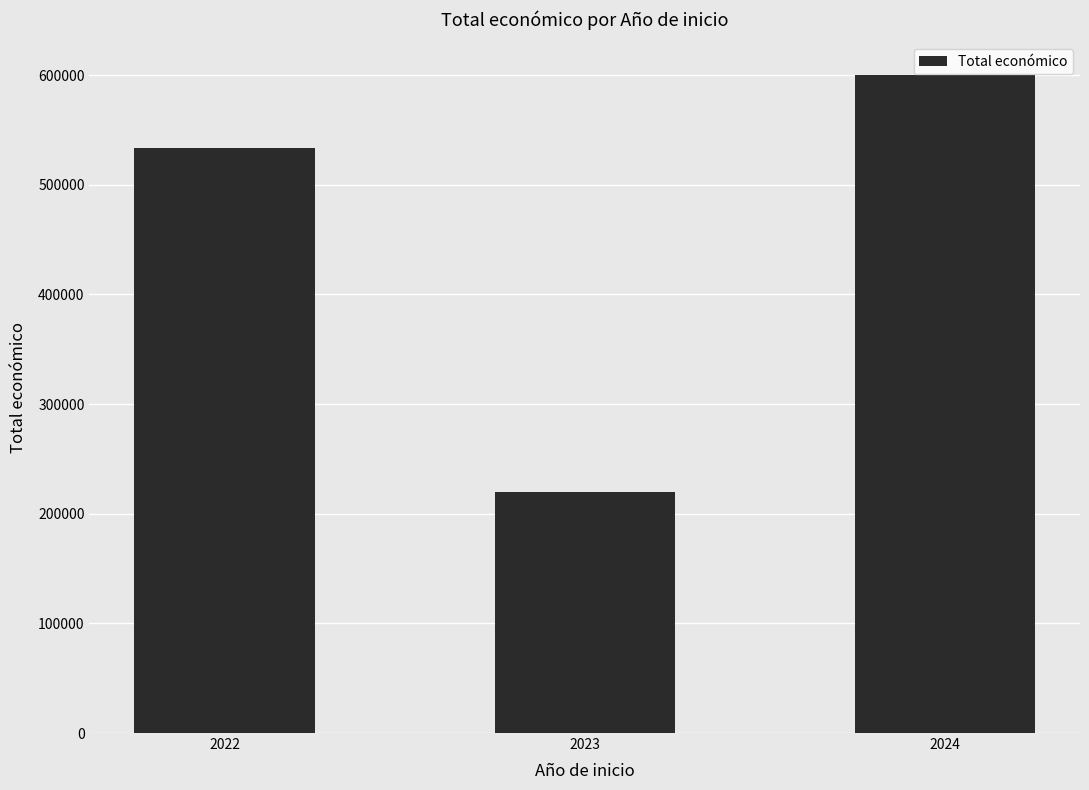

Reading right to left, transcribe all the data shown in this chart.

2024=599927	2023=220000	2022=533449